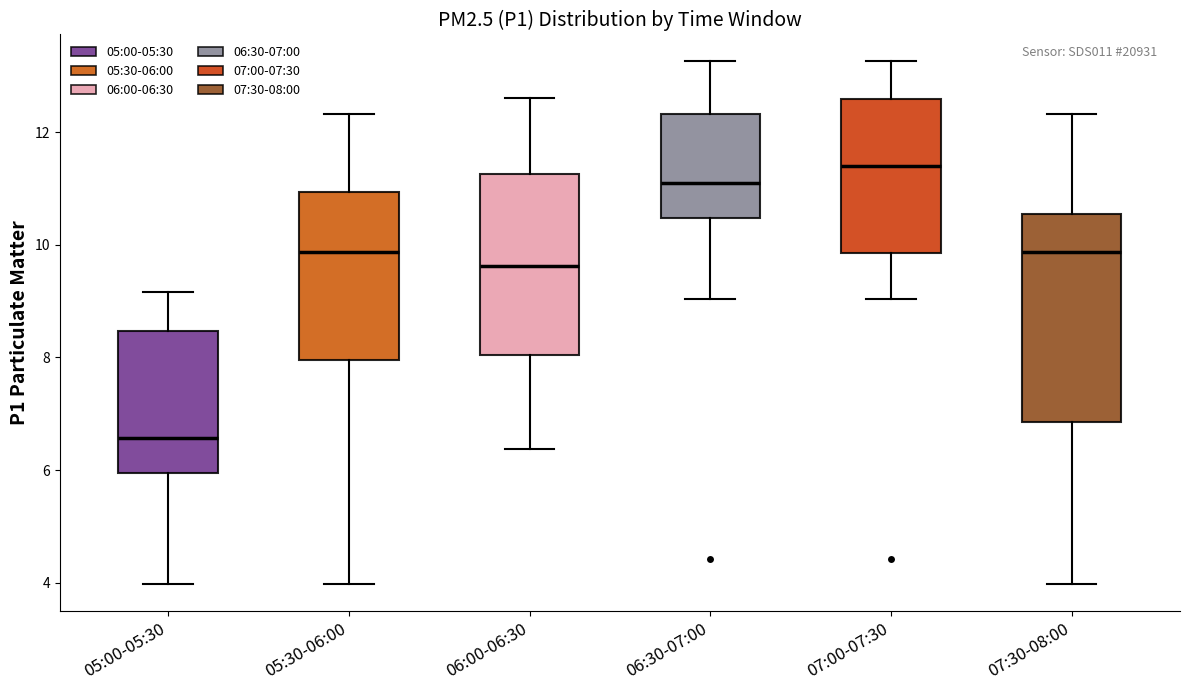

Which box has the highest median line?

07:00-07:30